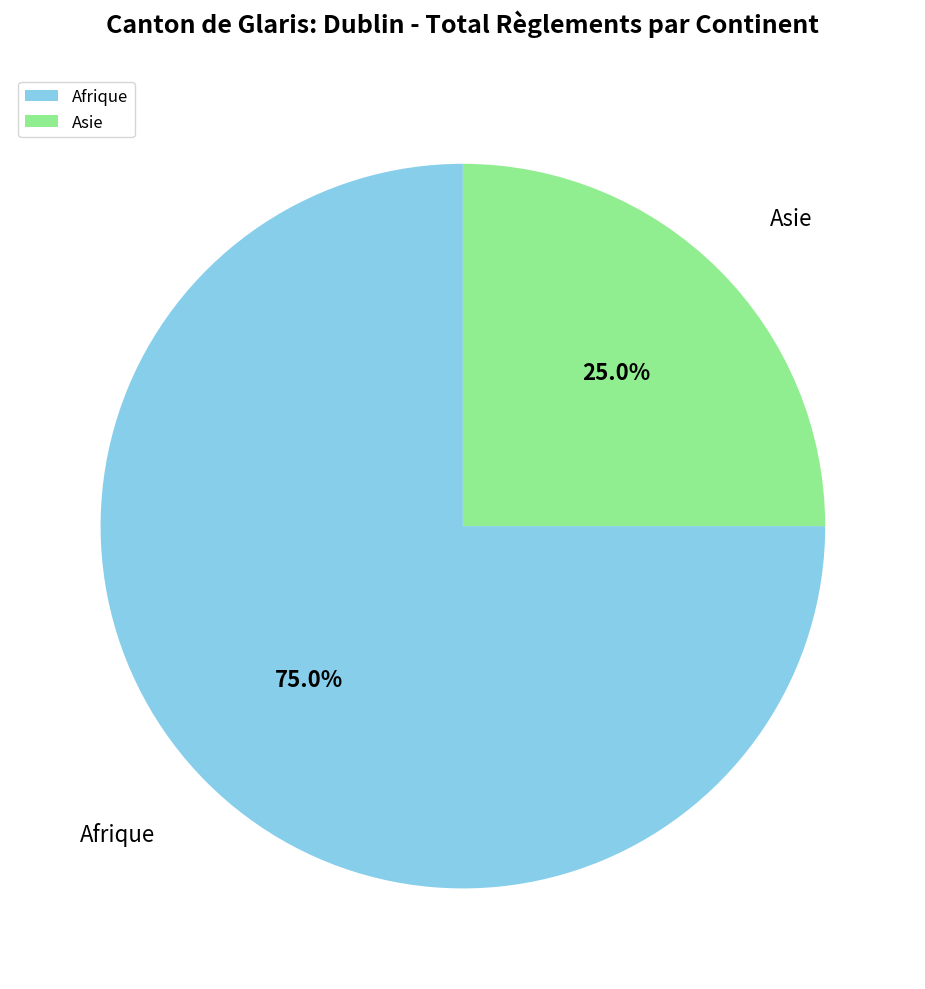

Does any single category account for the majority?

Yes